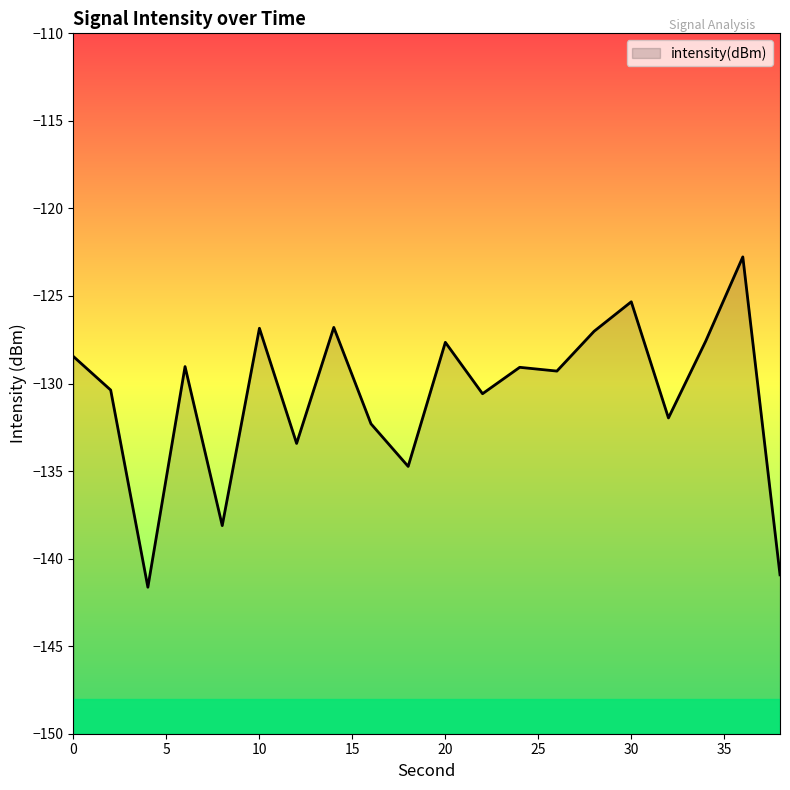

How many data points are less than -129?

12